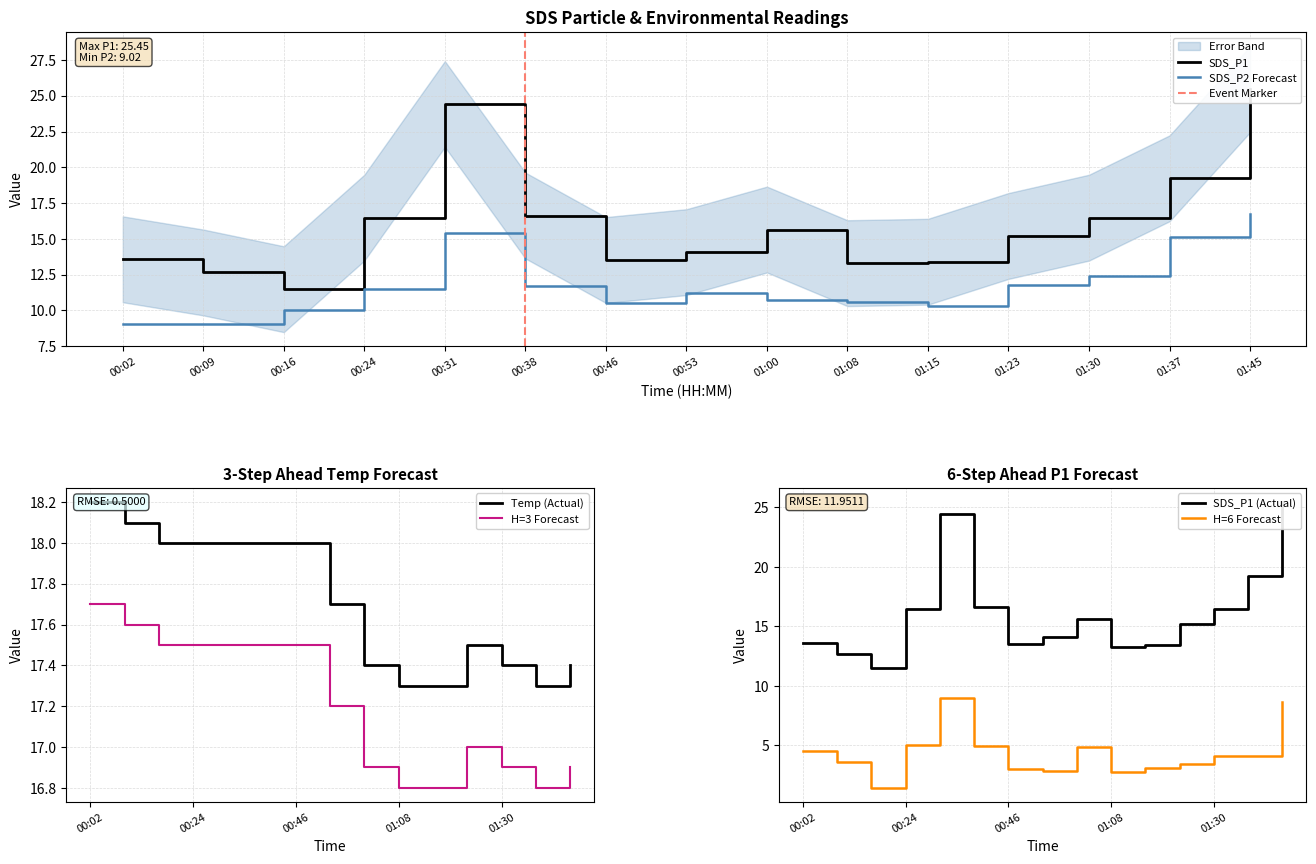

Where does the SDS_P2 series first go above 11?

00:24